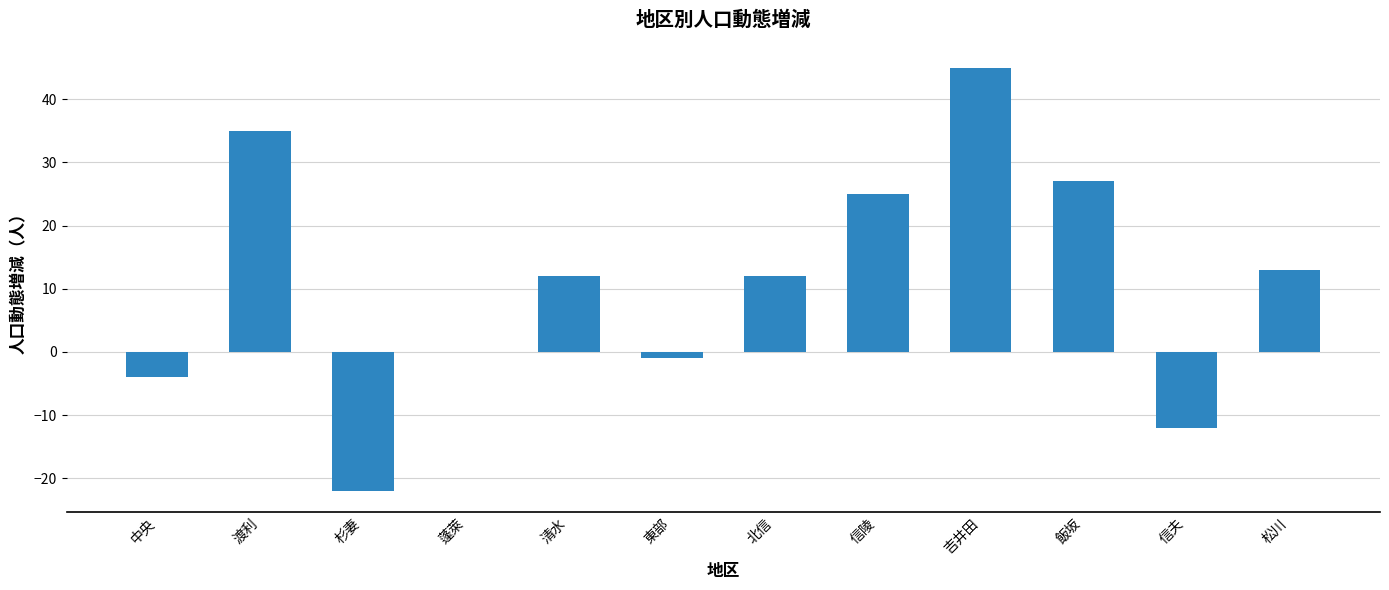

What is the maximum value shown in the chart?

45